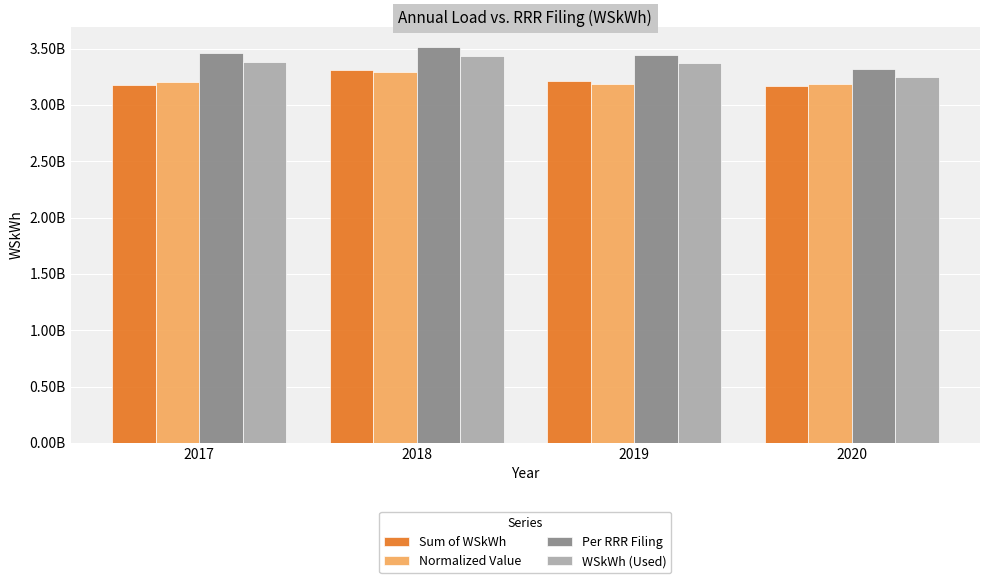

At which label does Normalized Value reach its minimum?

2020